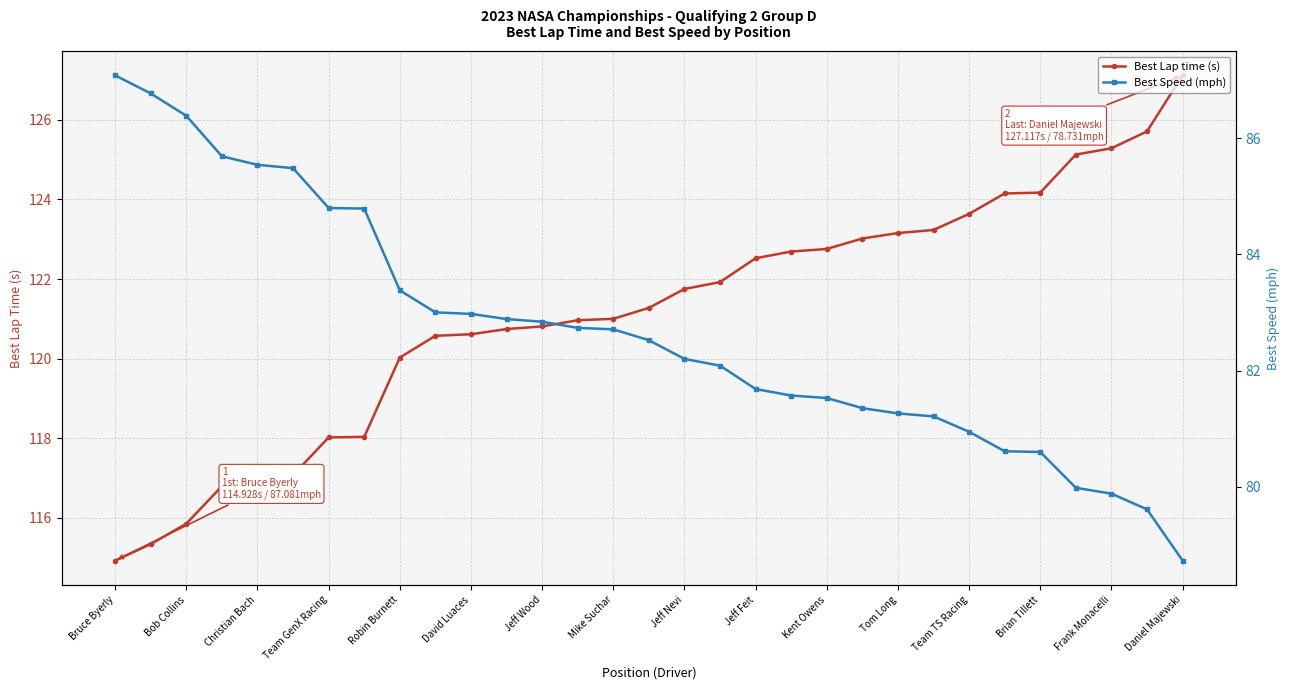

Which series has the largest range (max minus min)?

Best Lap time (s)